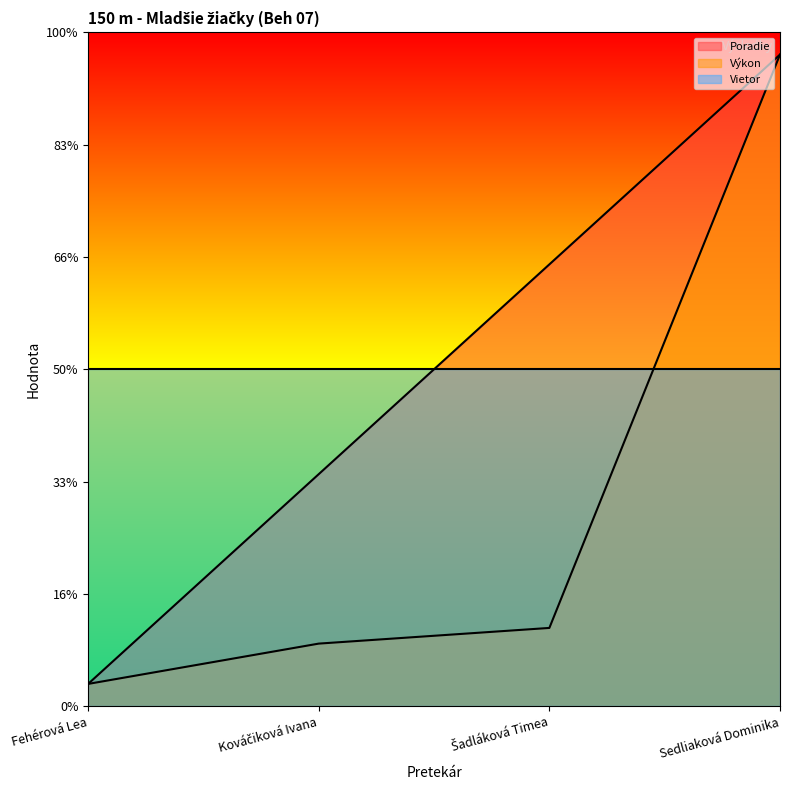

How many lines are shown in the chart?

2